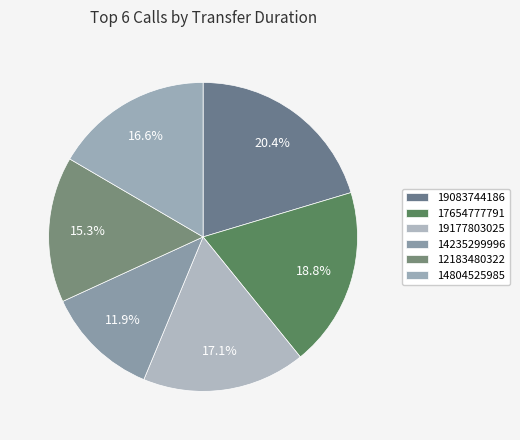

Count the number of slices in the pie.

6